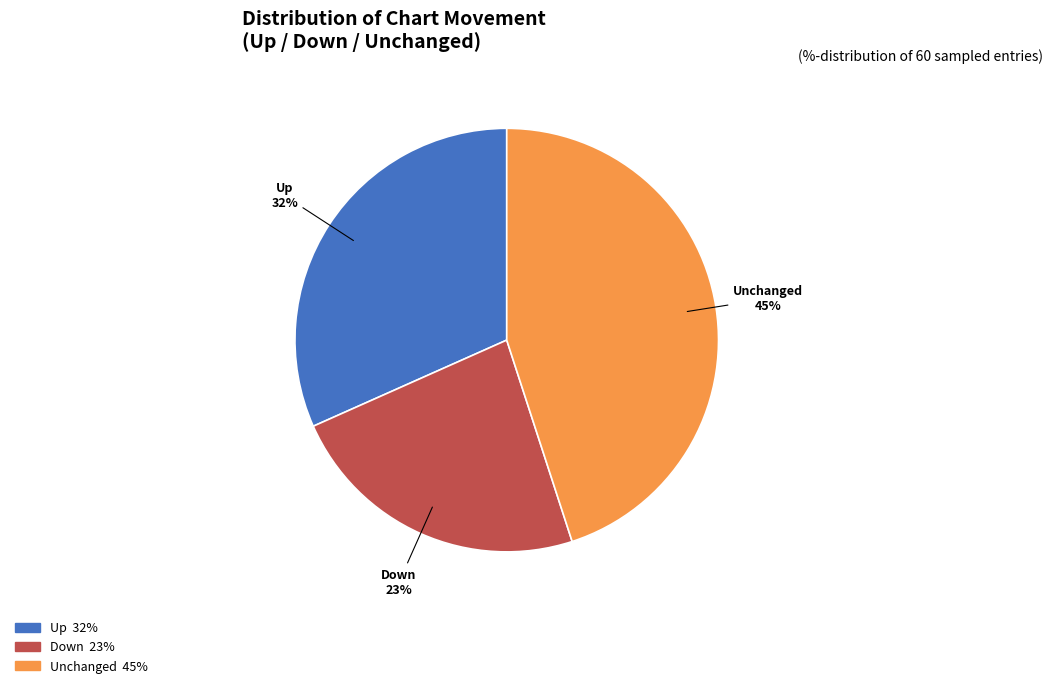

Does any single category account for the majority?

No